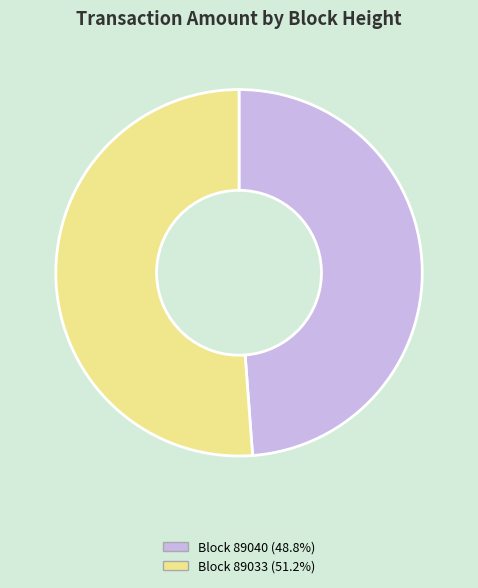

How many slices are in this pie chart?

2